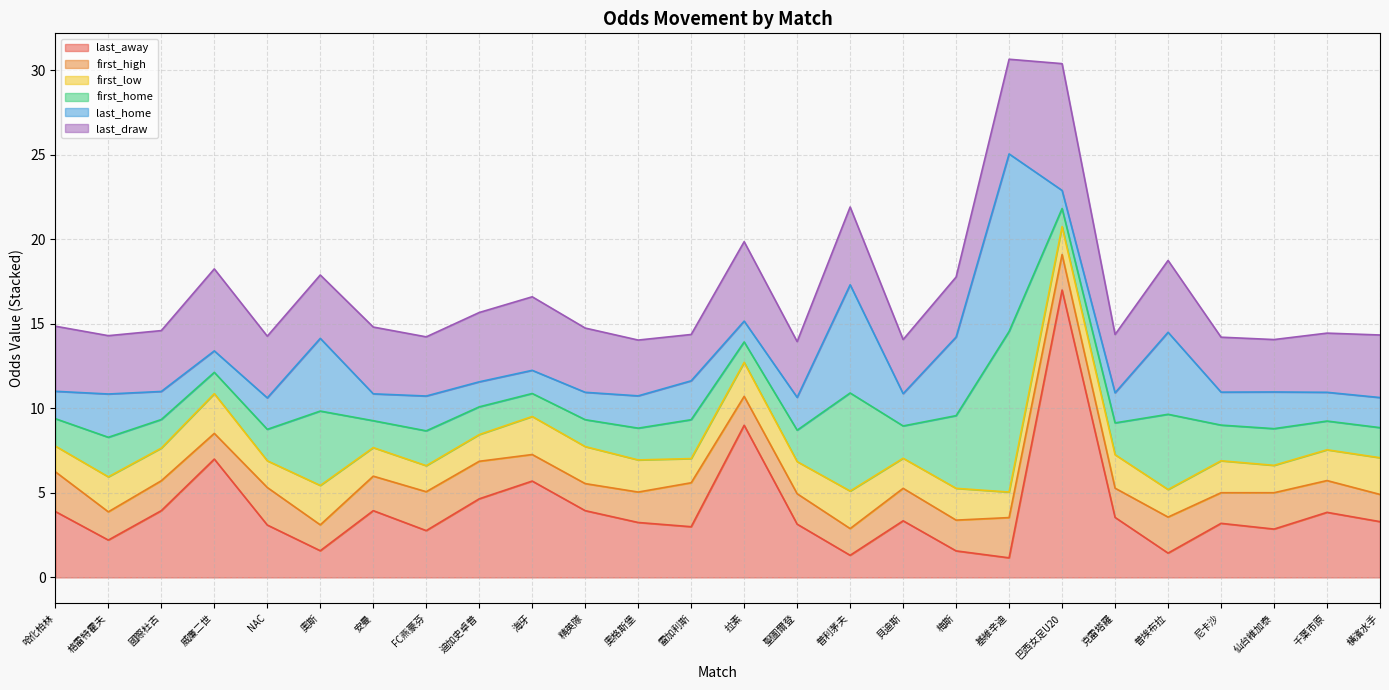

Which series has the largest total across all categories?

last_away